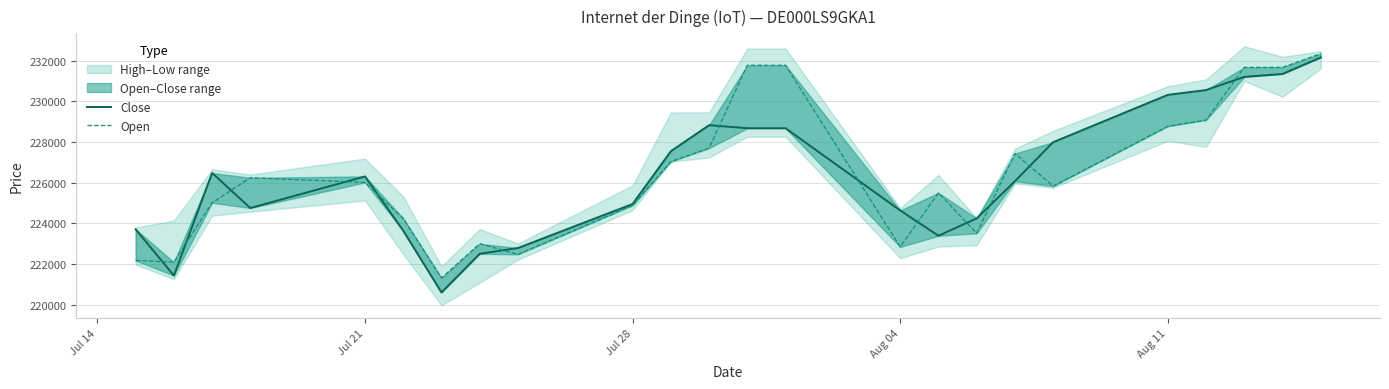

Which series has the widest spread of values?

Close